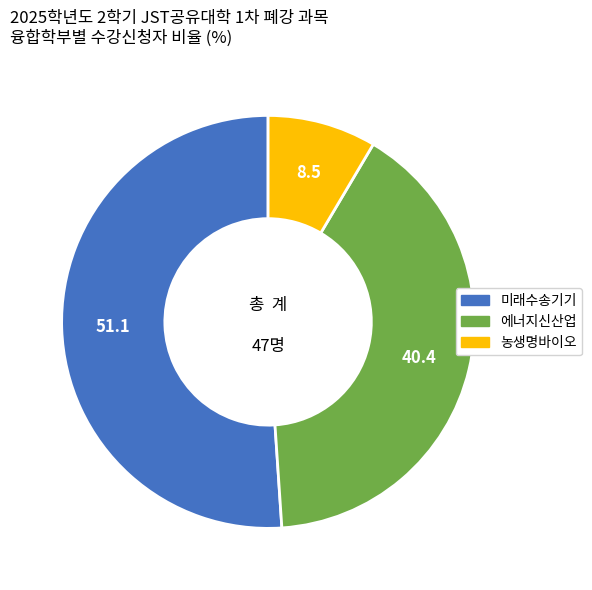

Count the number of slices in the pie.

3